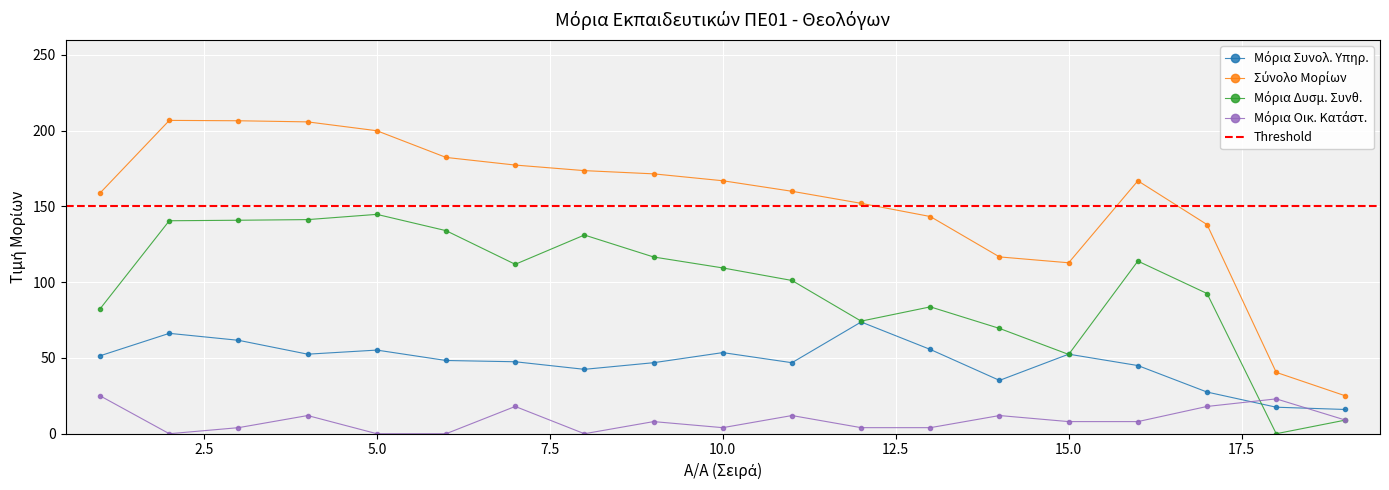

What are all the series names shown in the legend?

Μόρια Συνολ. Υπηρ., Σύνολο Μορίων, Μόρια Δυσμ. Συνθ., Μόρια Οικ. Κατάστ.